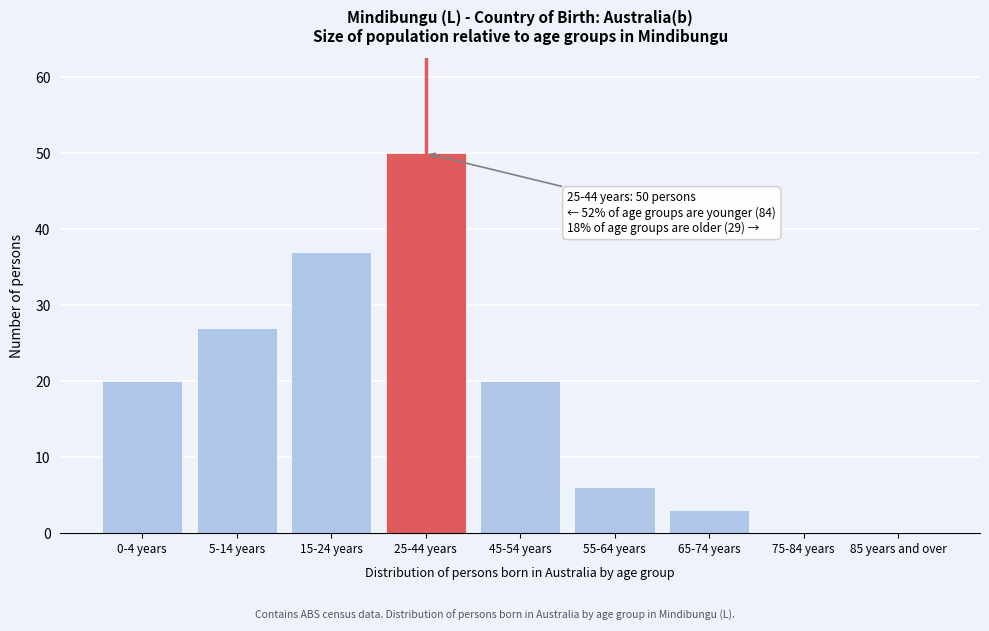

Reading right to left, list all the values displayed in this chart.

85 years and over=0	75-84 years=0	65-74 years=3	55-64 years=6	45-54 years=20	25-44 years=50	15-24 years=37	5-14 years=27	0-4 years=20